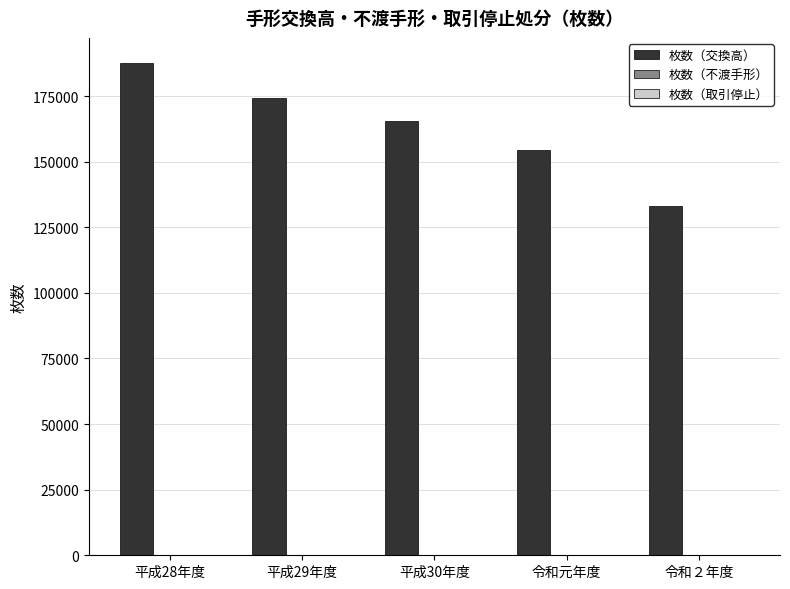

At which category is the sum across all series the highest?

平成28年度